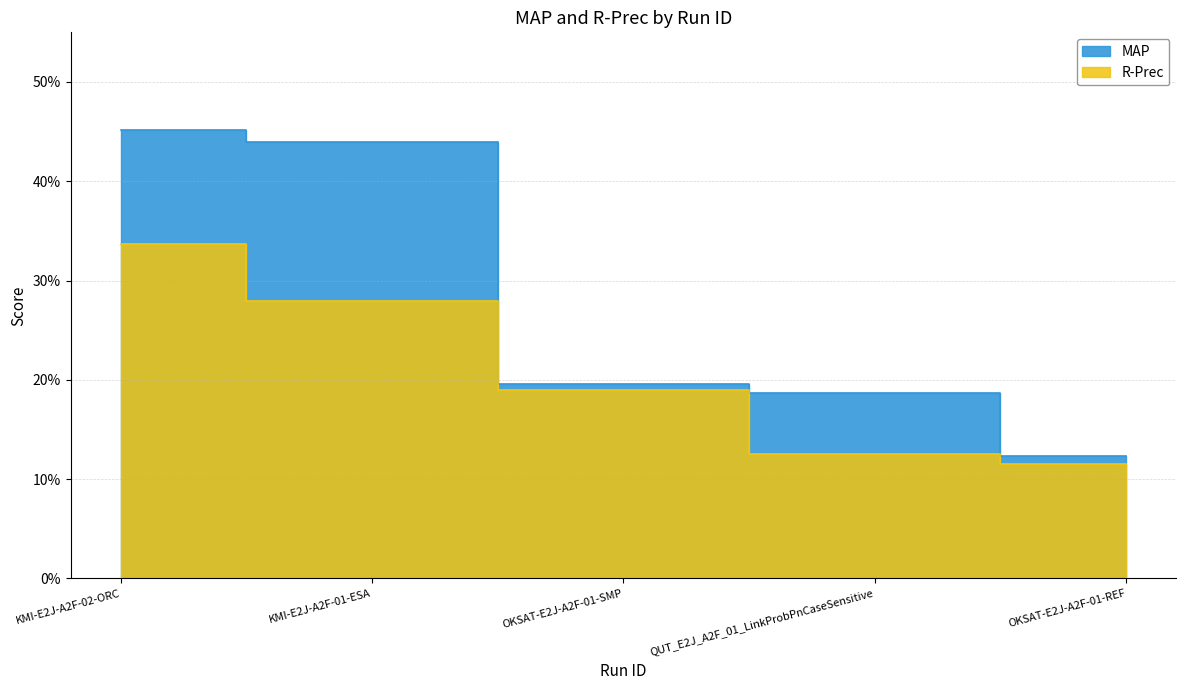

At OKSAT-E2J-A2F-01-REF, list the series in order from smallest to largest.

R-Prec, MAP